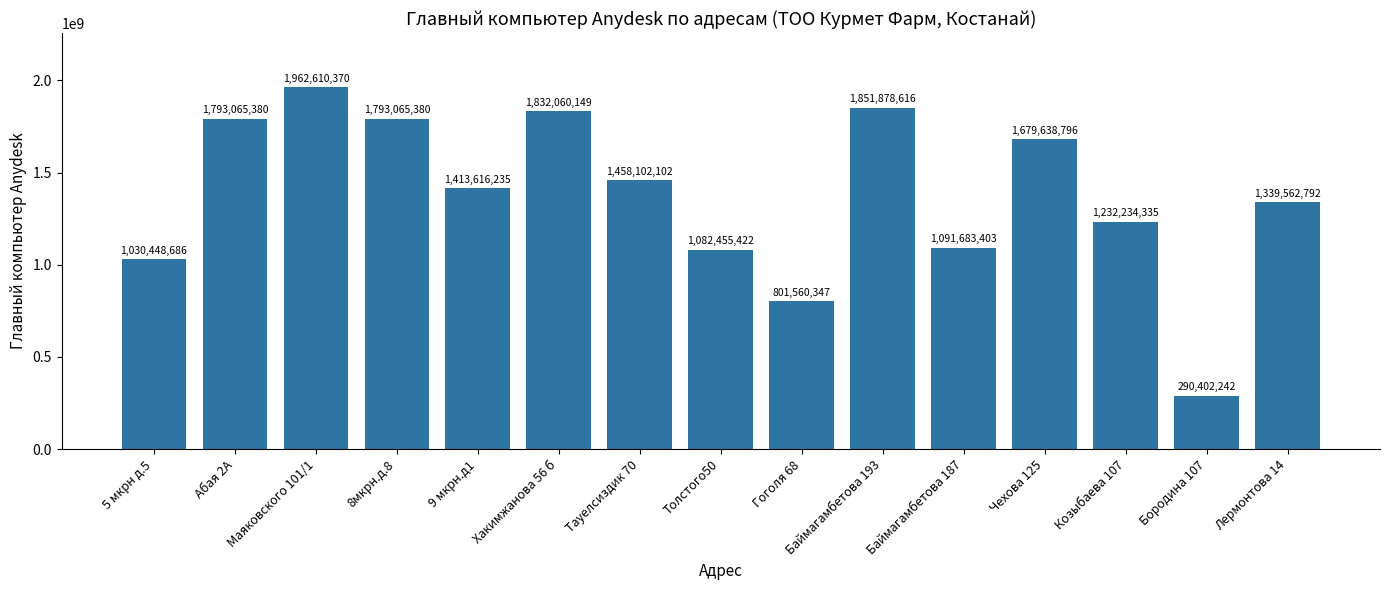

What value does the data have at 8мкрн.д.8, to the nearest 50?

1793065400